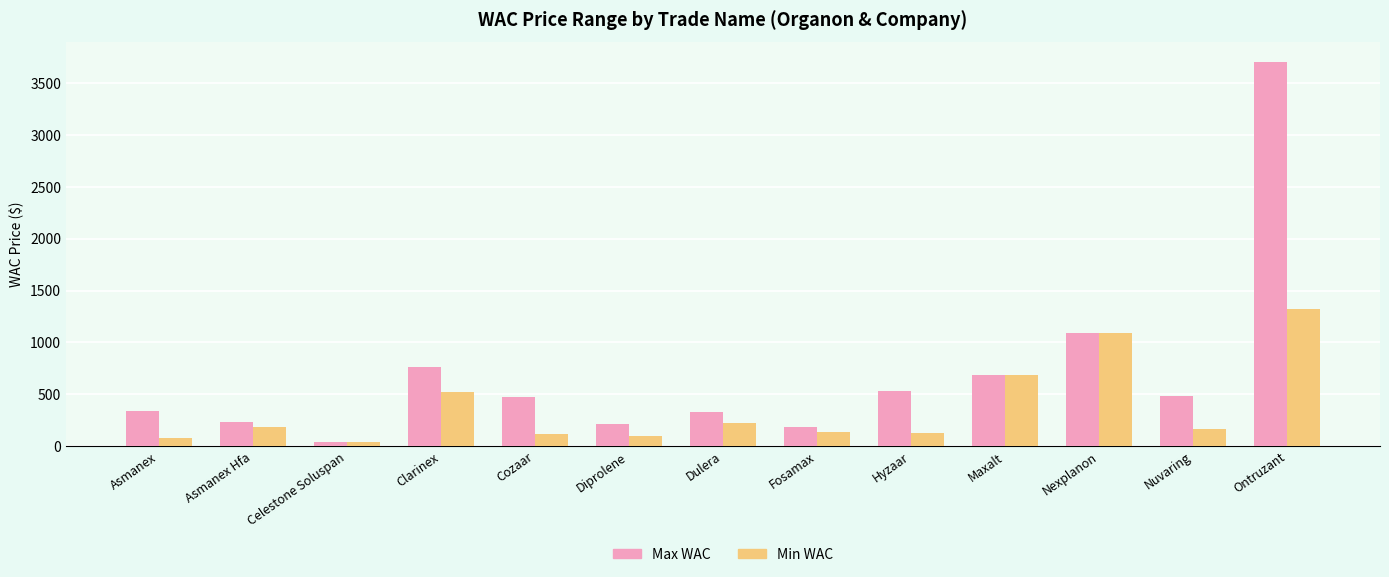

What is the label of the 4th bar from the left?

Clarinex